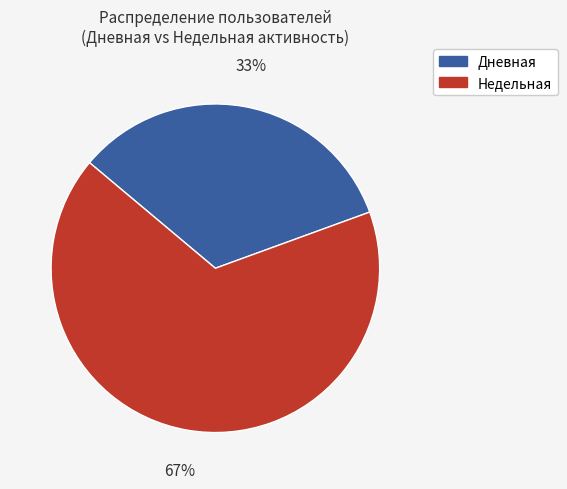

Does Недельная represent more than half of the total?

Yes